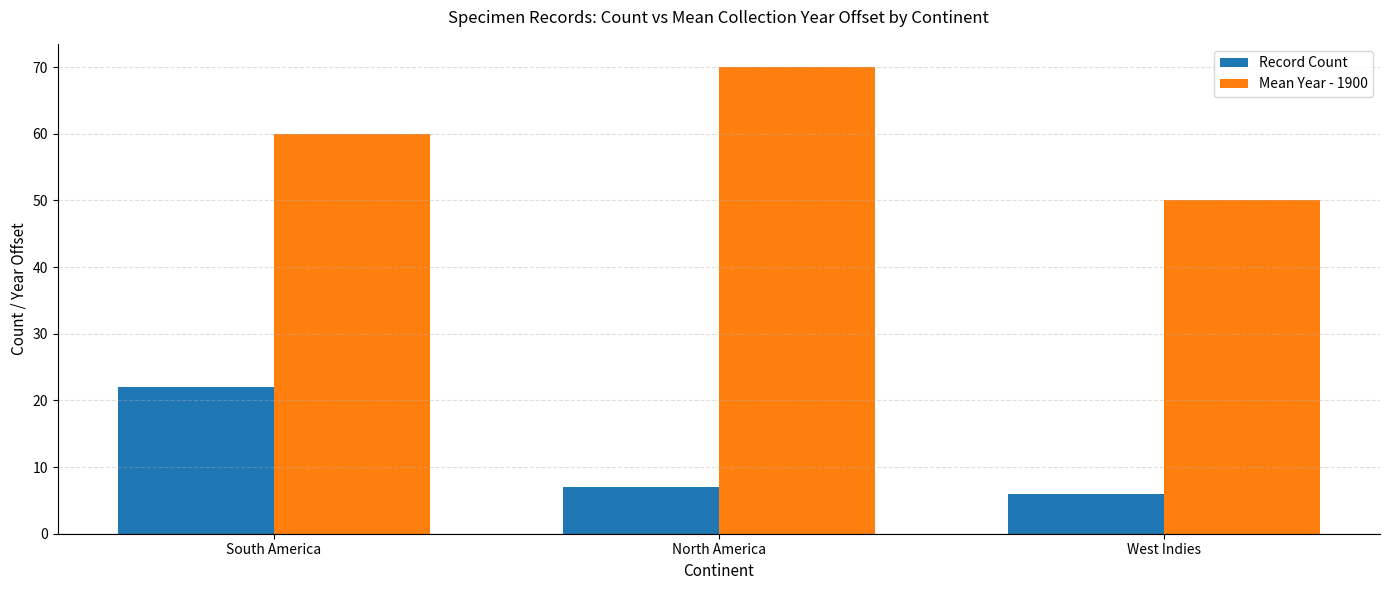

At how many categories does at least one series exceed 35?

3